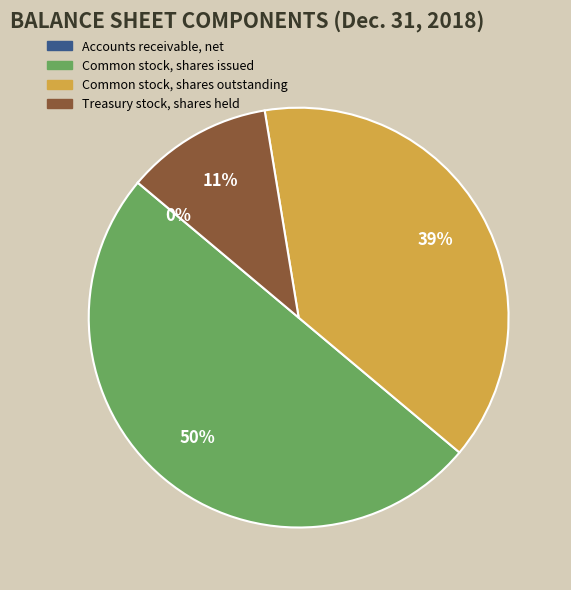

What percentage is the Common stock, shares issued slice, to the nearest percent?

50%